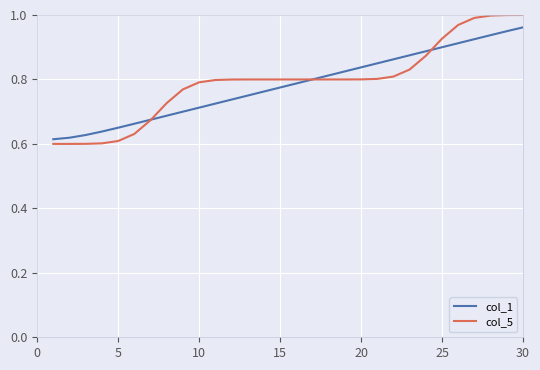

Does the chart have visible grid lines?

Yes